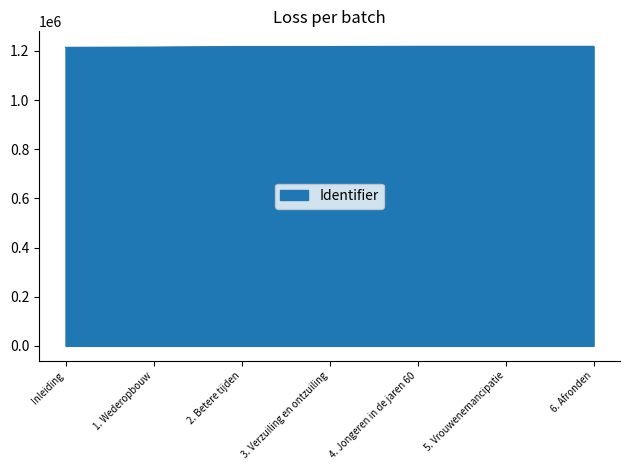

How many values are below 1217730?

3